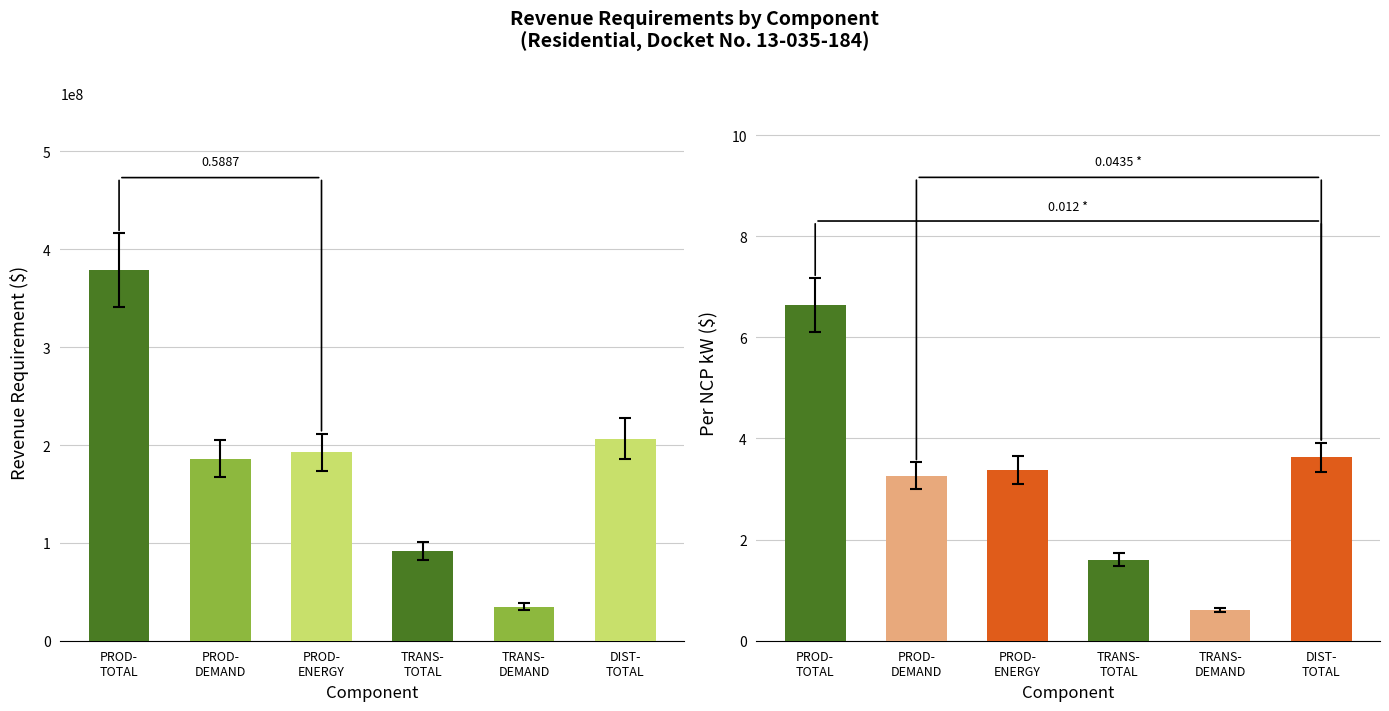

What is the highest value of the Per NCP kW series?

6.6